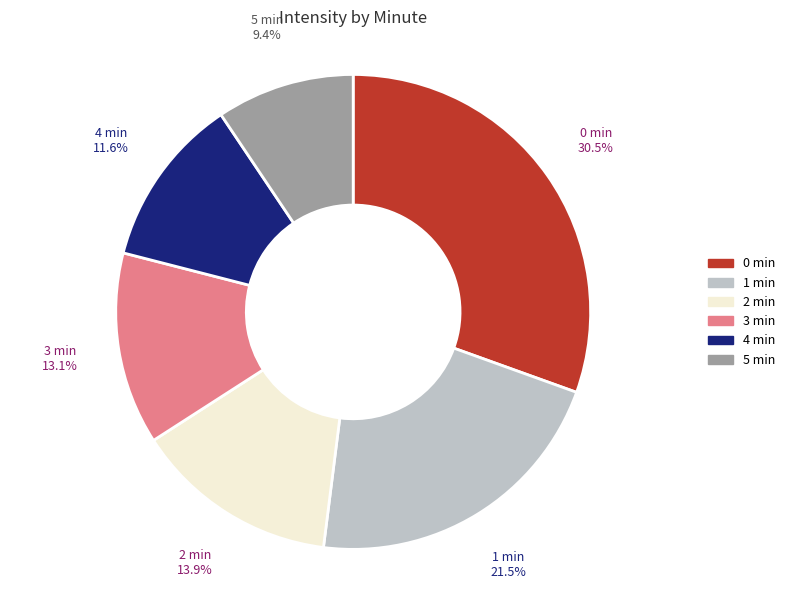

Is there a majority slice in this chart?

No